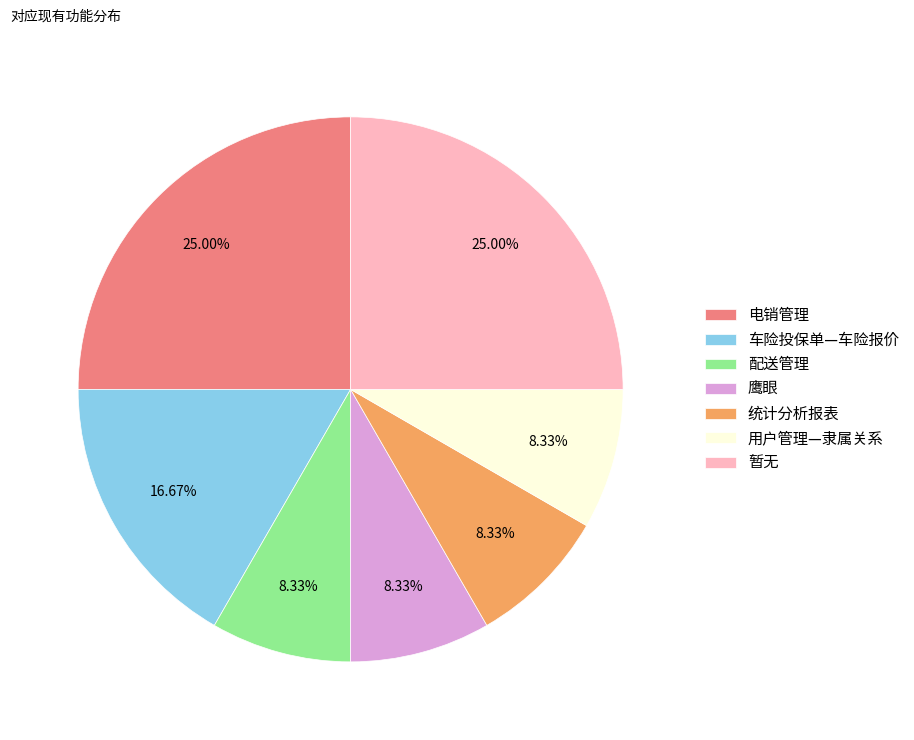

Does 配送管理 account for over 50% of the chart?

No